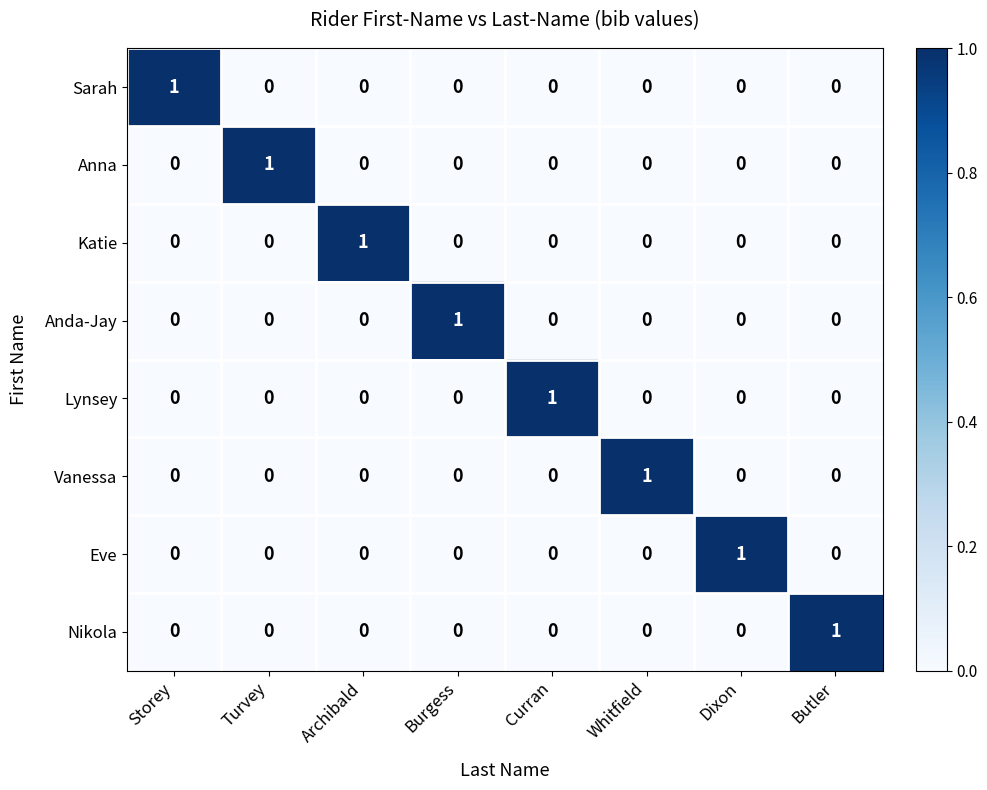

Count the Anda-Jay values in the range 0 to 1.

8